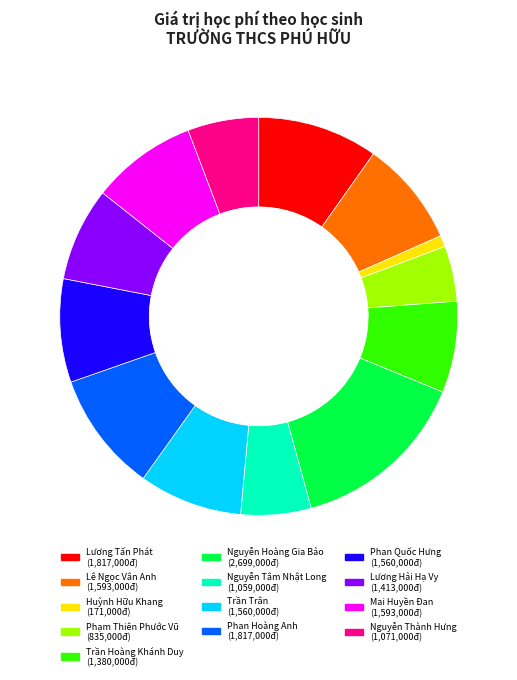

Approximately how many times larger is the value at Mai Huyền Đan compared to Nguyễn Hoàng Gia Bảo?

0.6